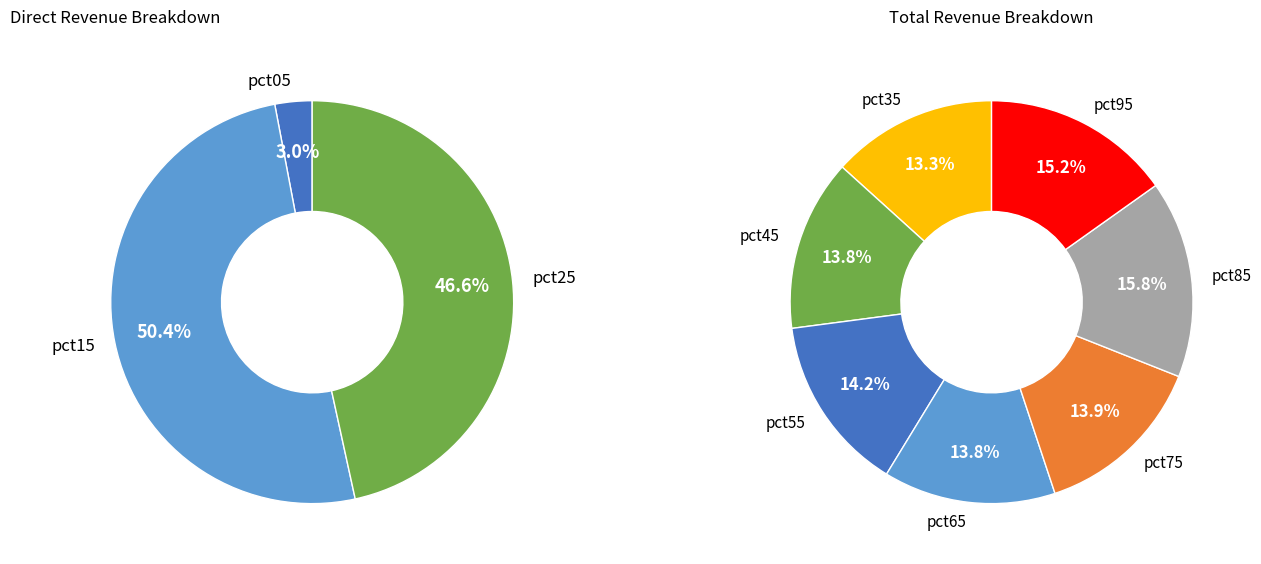

True or false: pct45 accounts for 4% of the total.

False